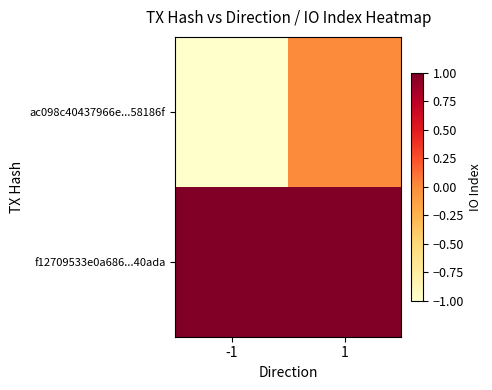

List the series in order of their overall mean, lowest first.

ac098c40437966e...58186f, f12709533e0a686...40ada